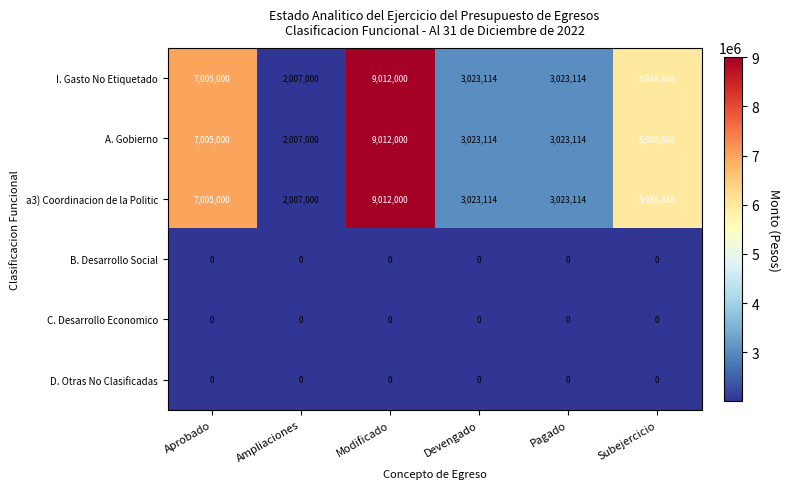

True or false: D. Otras No Clasificadas has a value of 0 at Ampliaciones.

True